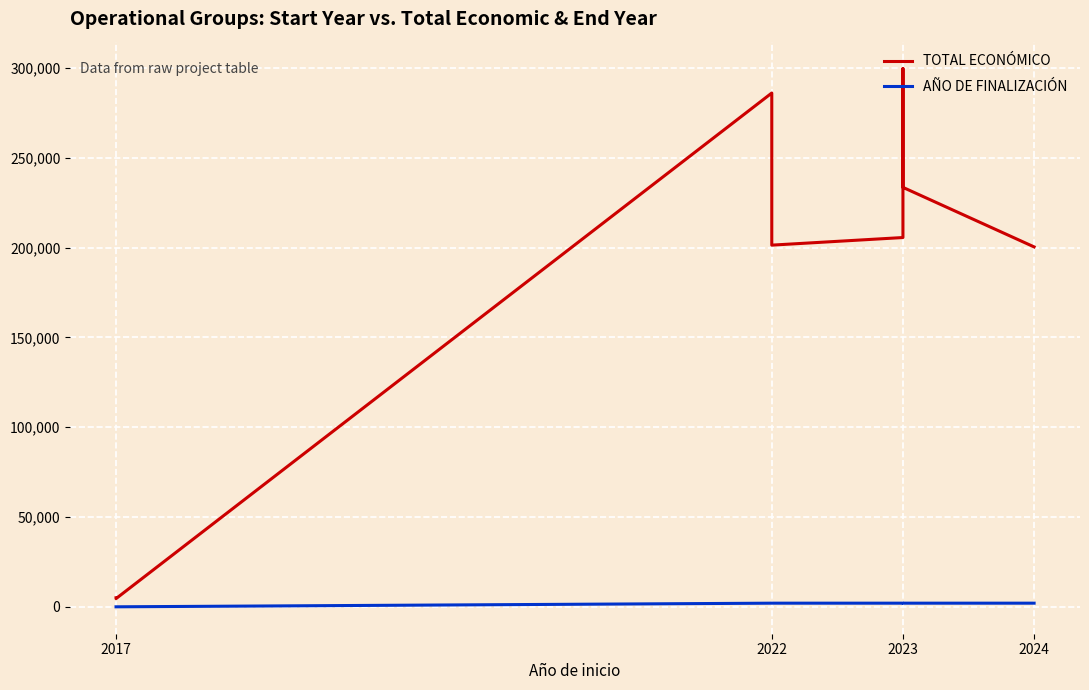

Reading right to left, what are all the values shown in this chart?

Total económico: 200363	233500	237343	299631	259249	205573	201344	286033	4550	5000
Año de finalización: 2025	2024	2025	2025	2025	2025	2024	2024	0	0